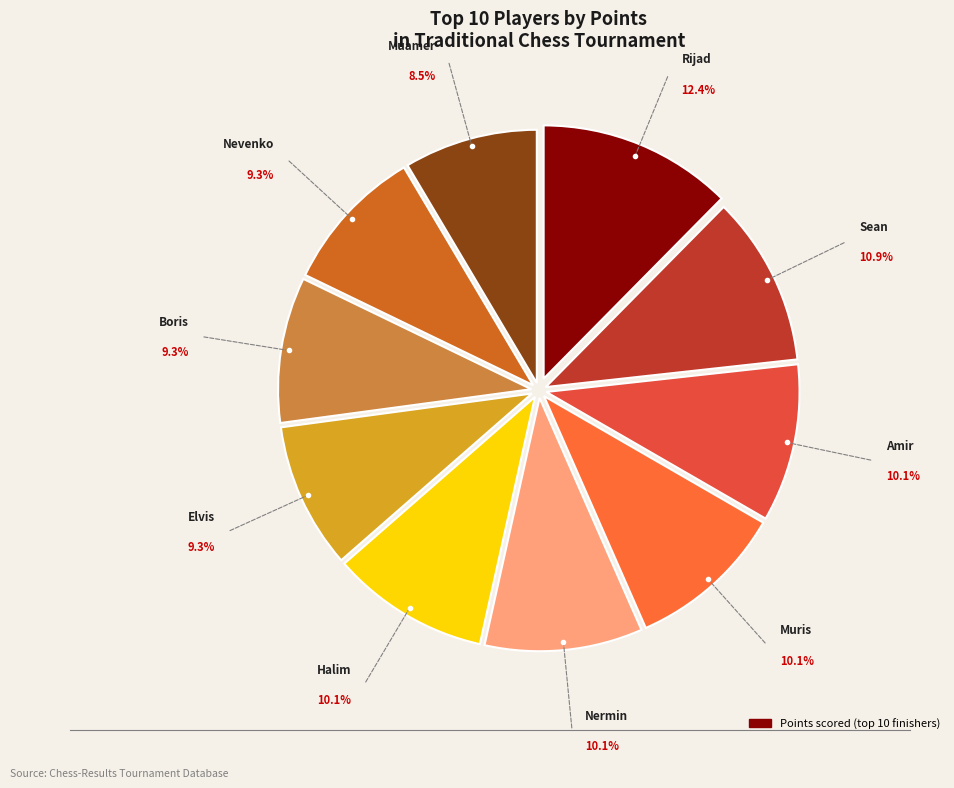

Rank the categories by value from highest to lowest.

Burovic Rijad, Corovic Sean, Hadzovic Amir, Konjicanin Muris, Haznadar Nermin, Hutinovic Halim, Pestek Elvis, Perisic Boris, Medic Nevenko, Mrndjic Muamer